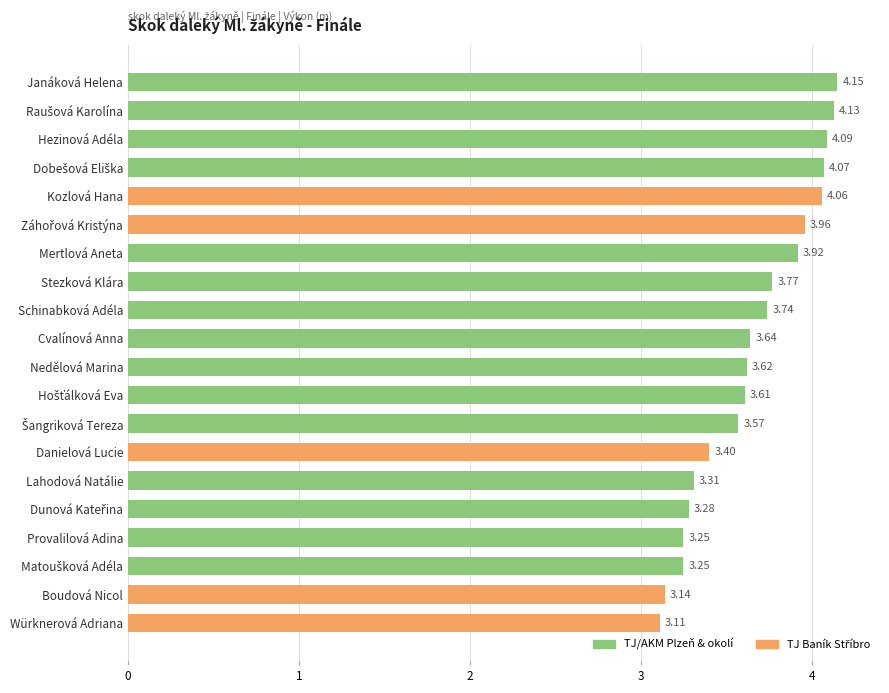

Which label corresponds to the smallest value in the chart?

Würknerová Adriana